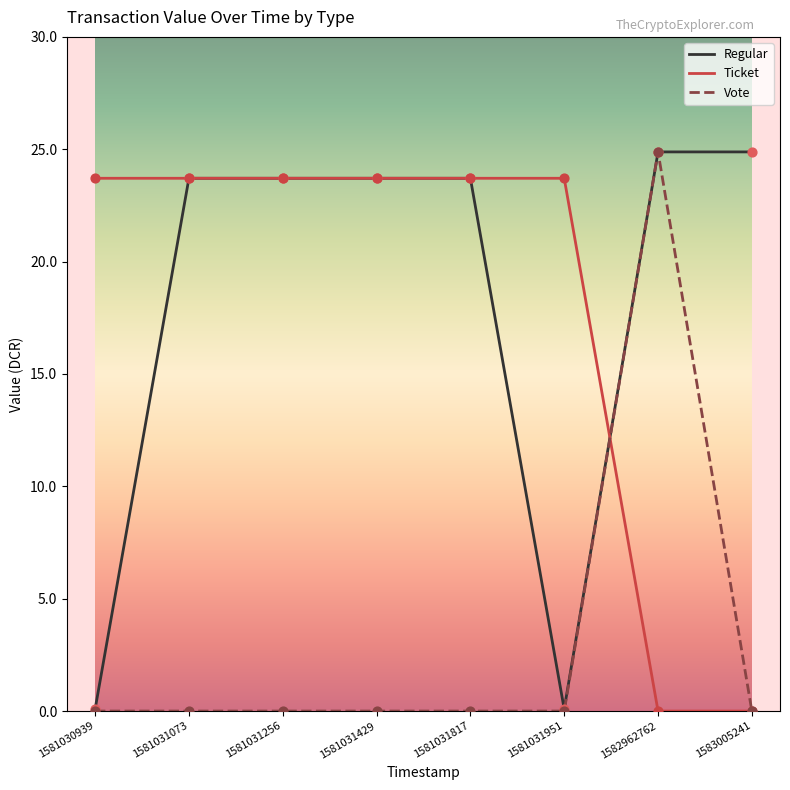

Which series has the largest total across all categories?

Regular